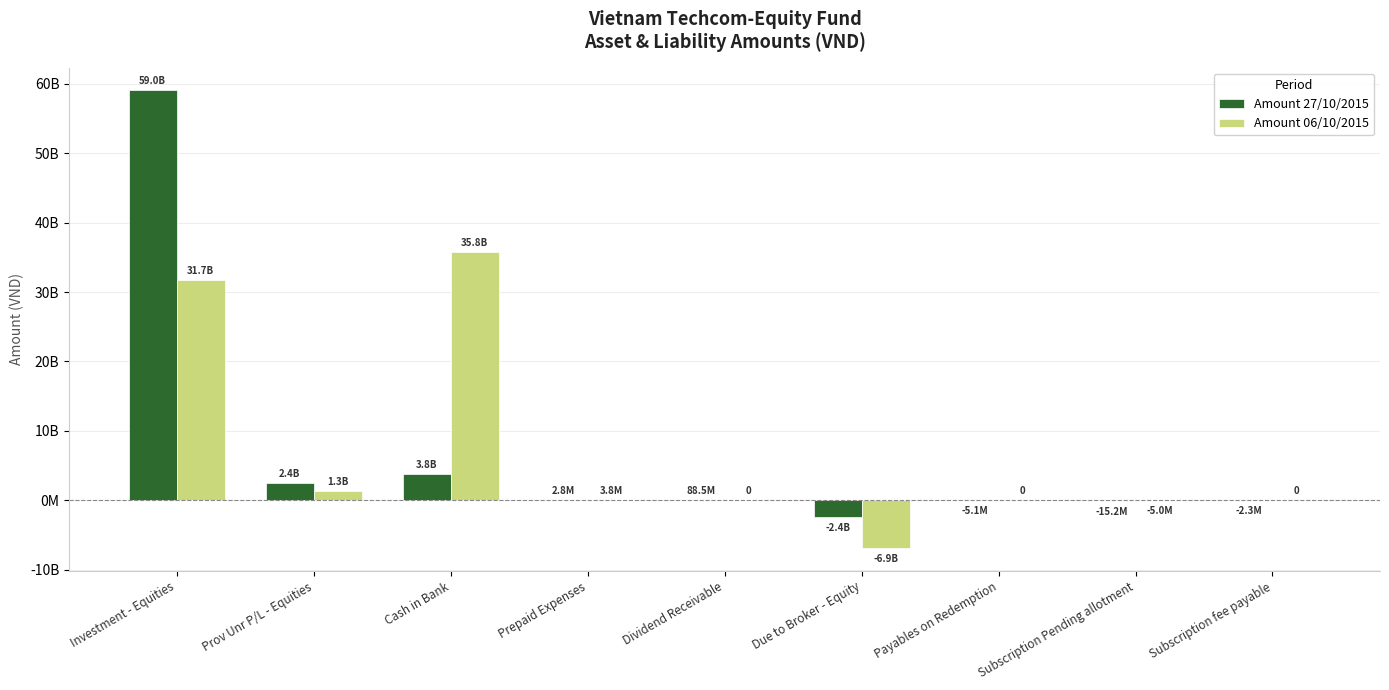

Which label corresponds to the smallest value in the chart?

Due to Broker - Equity